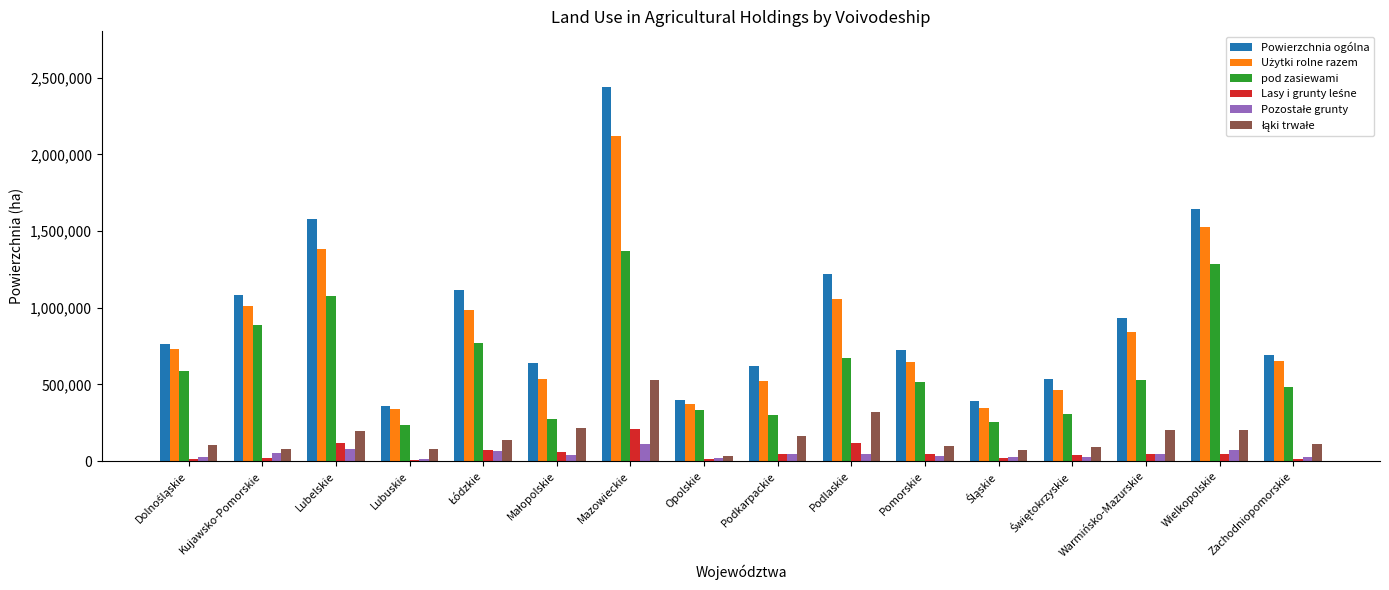

How many categories are shown in the chart?

16